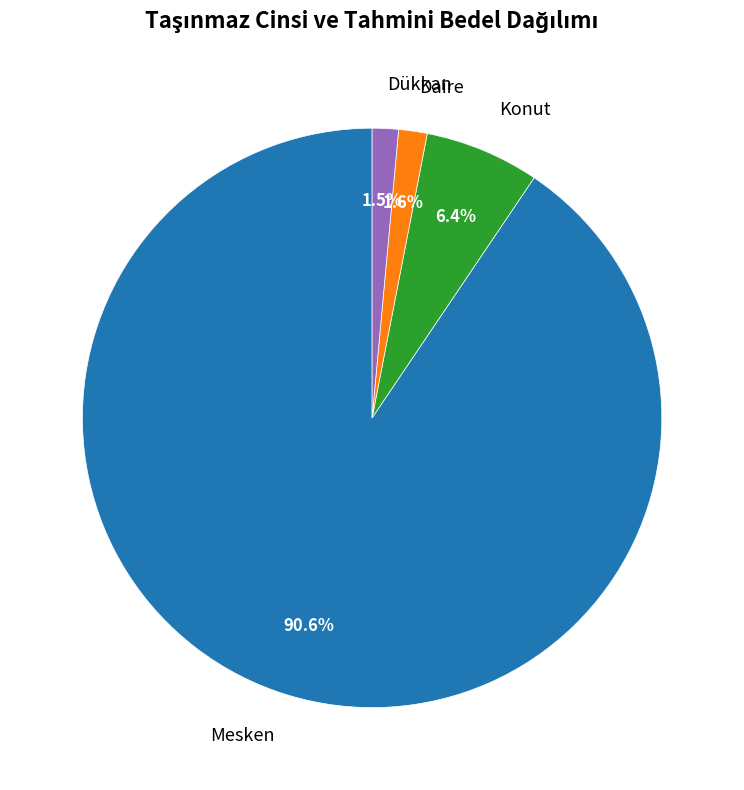

Count the number of slices in the pie.

4